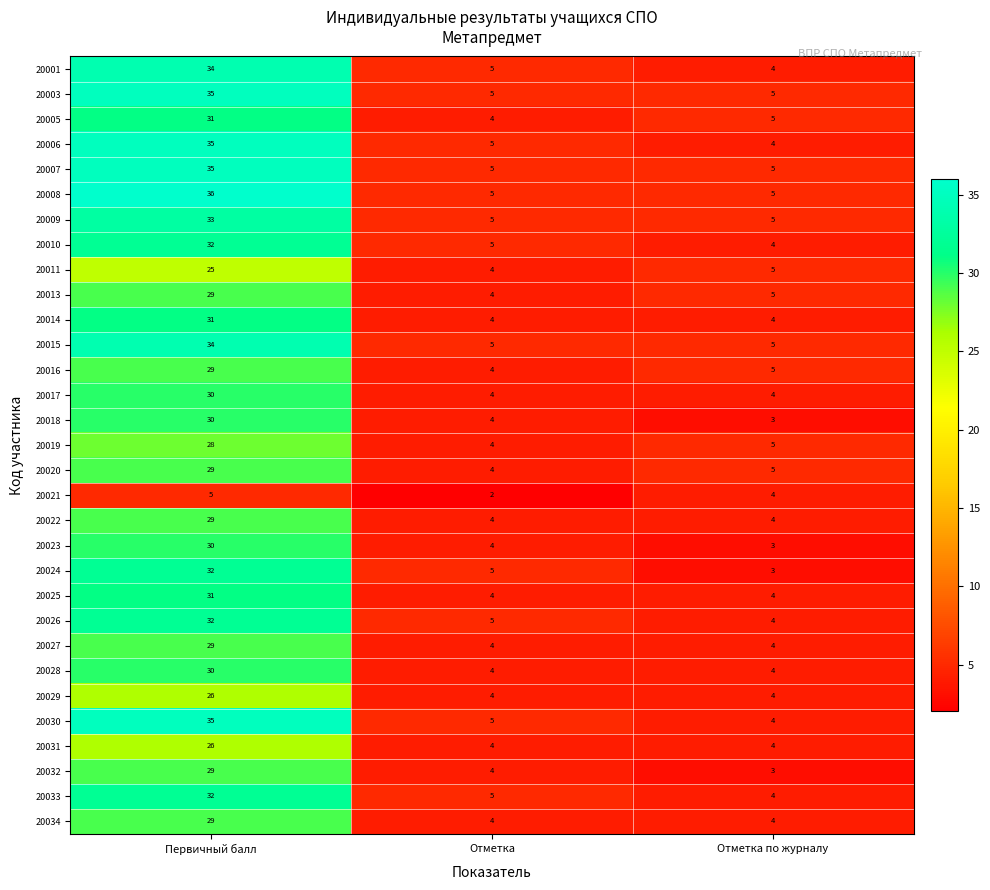

At which category is the sum across all series the highest?

Первичный балл